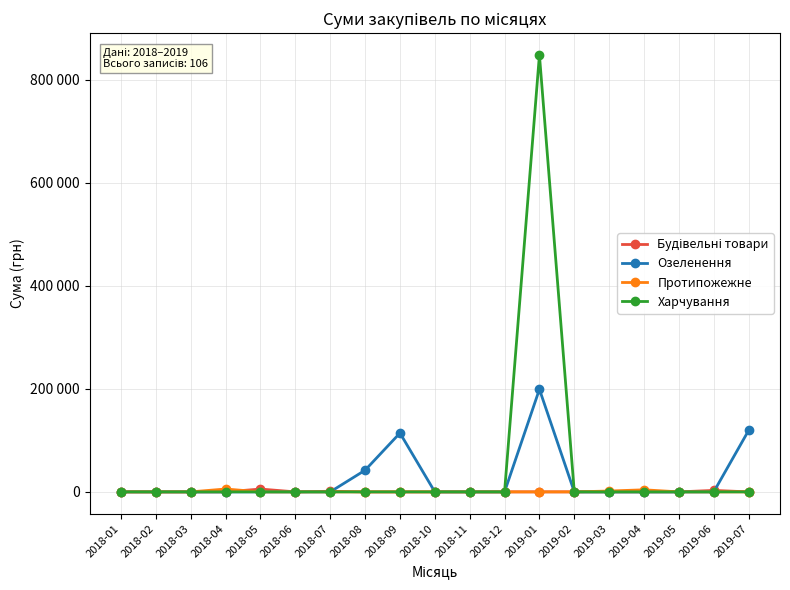

The Озеленення series shows 75370.3 at 2018-06. True or false?

False